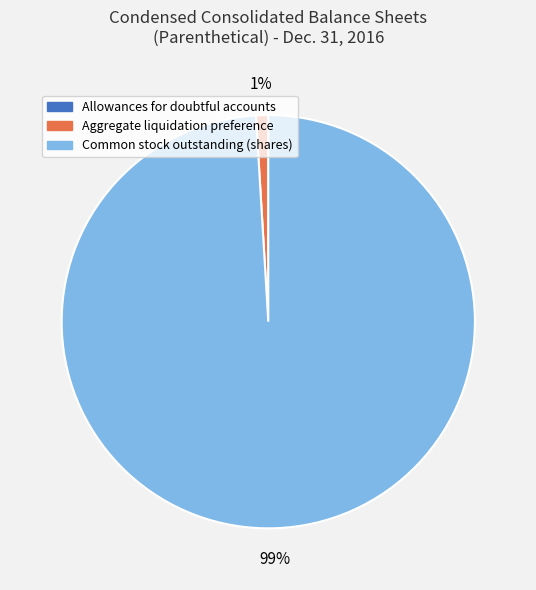

To the nearest percent, what percentage of the pie is Common stock outstanding (shares)?

99%